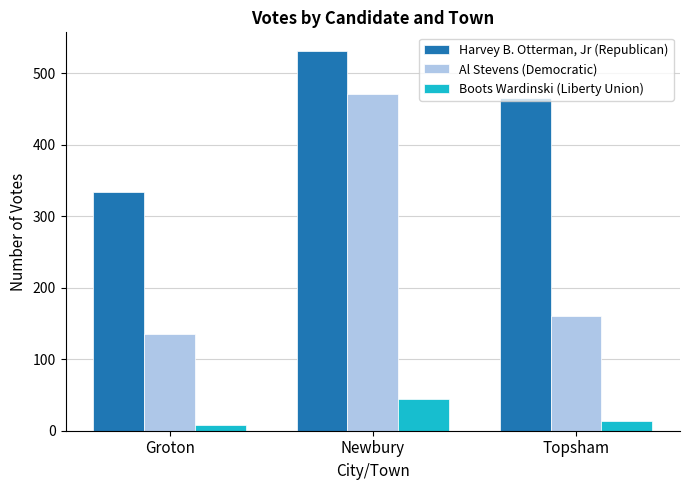

Reading right to left, what are all the values shown in this chart?

Harvey B. Otterman, Jr (Republican): Topsham=465	Newbury=531	Groton=334
Al Stevens (Democratic): Topsham=160	Newbury=471	Groton=135
Boots Wardinski (Liberty Union): Topsham=13	Newbury=44	Groton=8